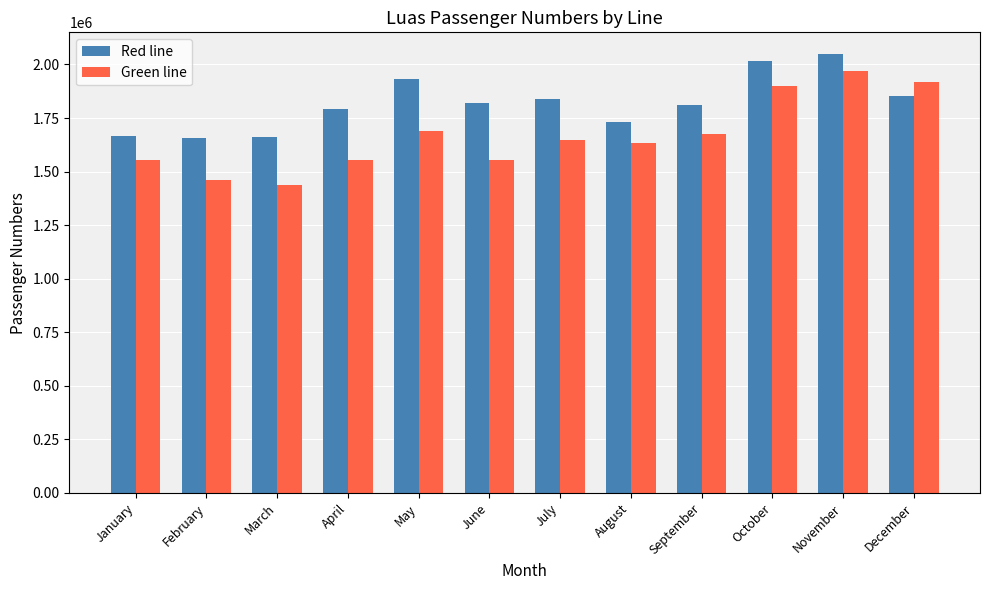

At November, list the series in order from largest to smallest.

Red line, Green line